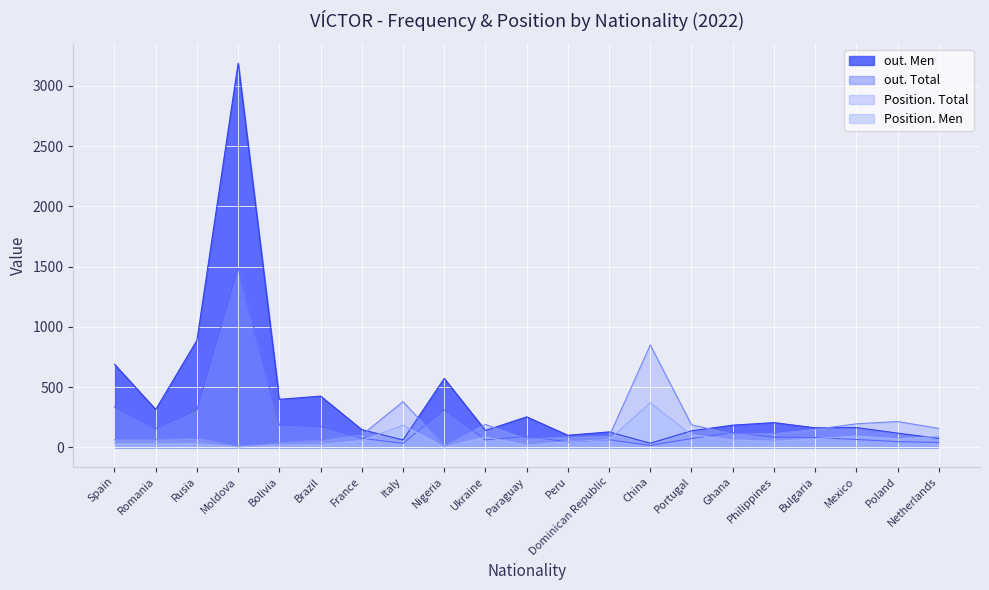

What is the difference between the maximum and minimum values in the out. Total series?

1470